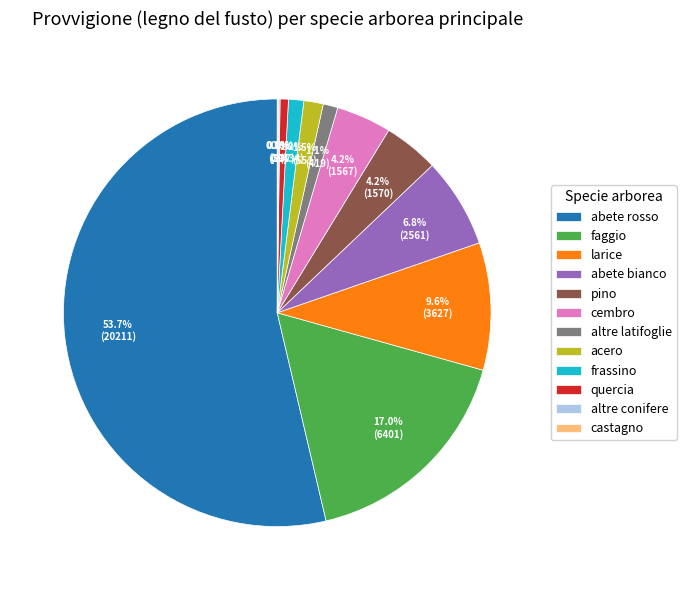

Do altre latifoglie and abete rosso together represent more than half of the pie?

Yes